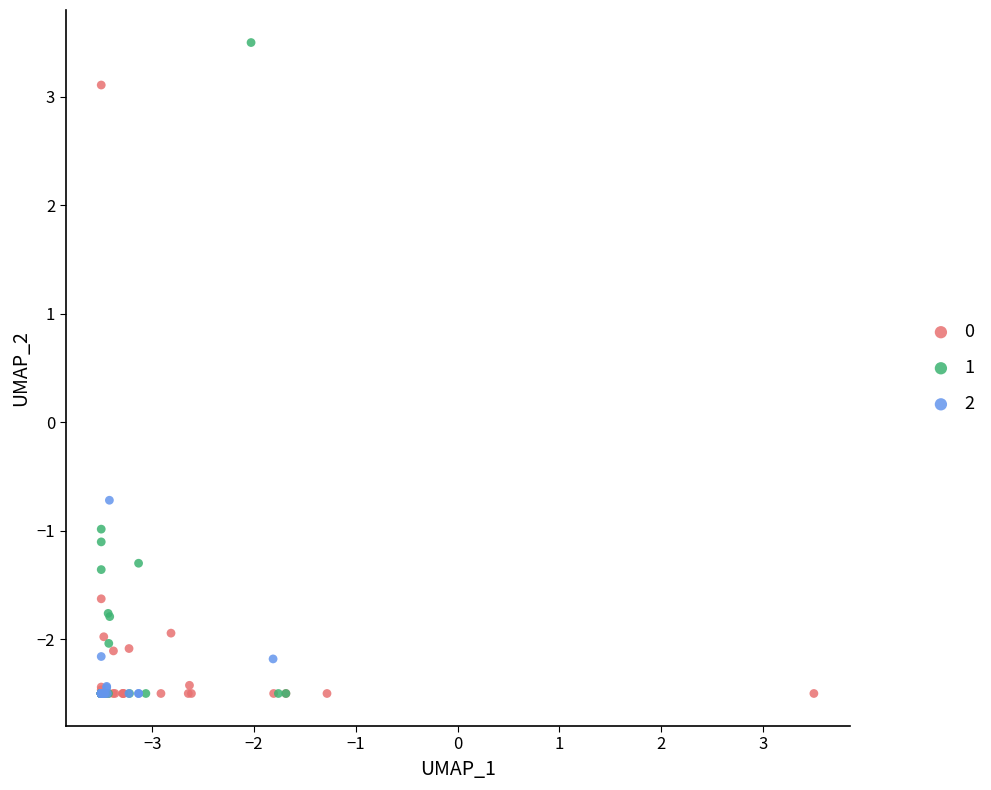

What are all the series names shown in the legend?

0, 1, 2